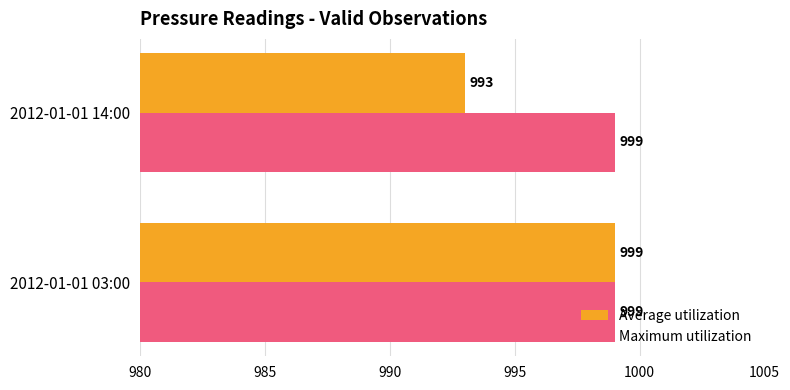

What is the difference between the highest and lowest values at 2012-01-01 14:00?

6